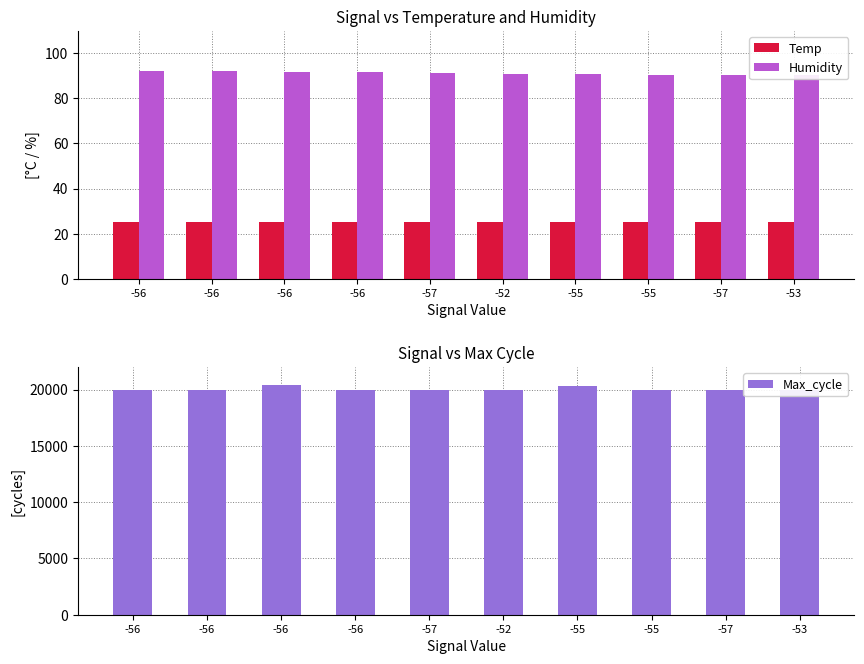

What is the difference between the maximum and minimum values in the Humidity series?

1.9